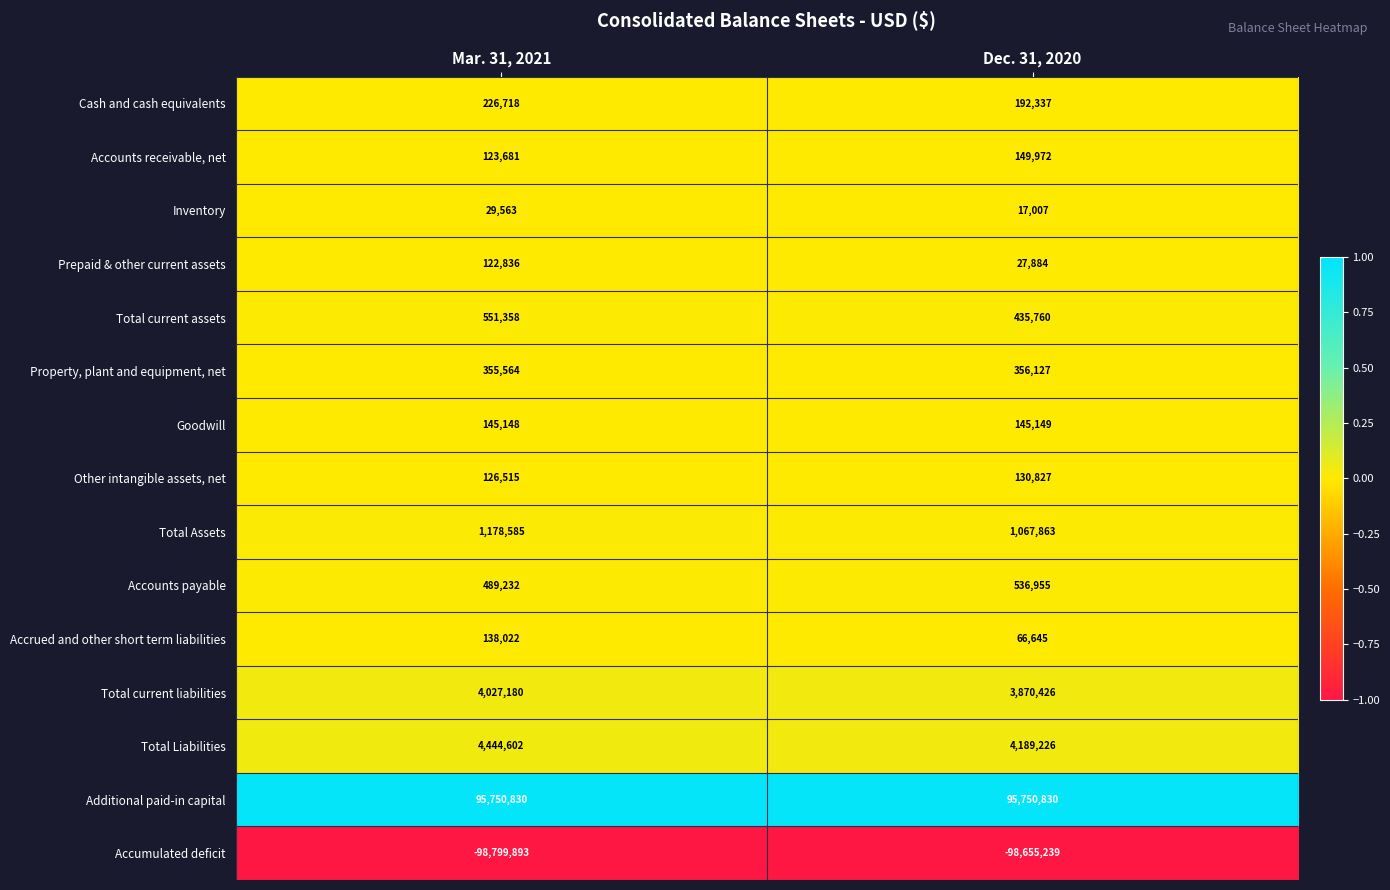

How many distinct data groups are displayed?

15